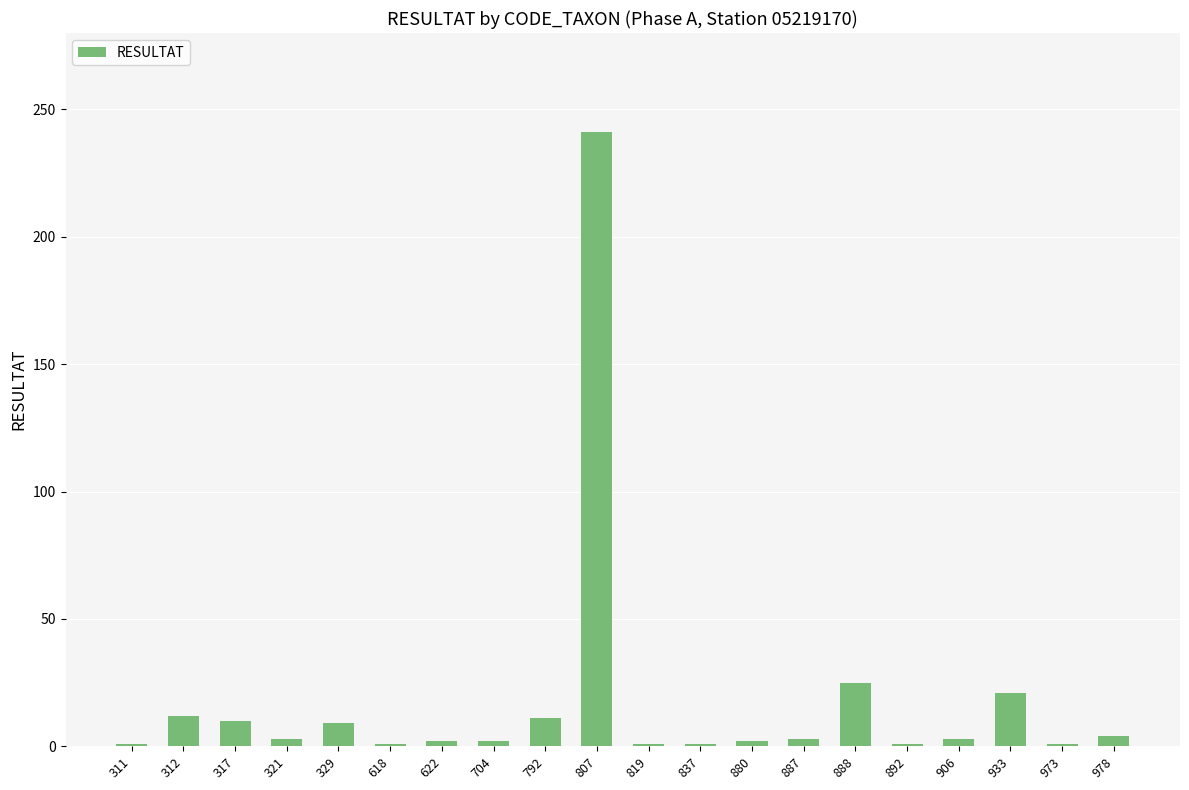

Approximately how many times larger is the value at 317 compared to 792?

0.9